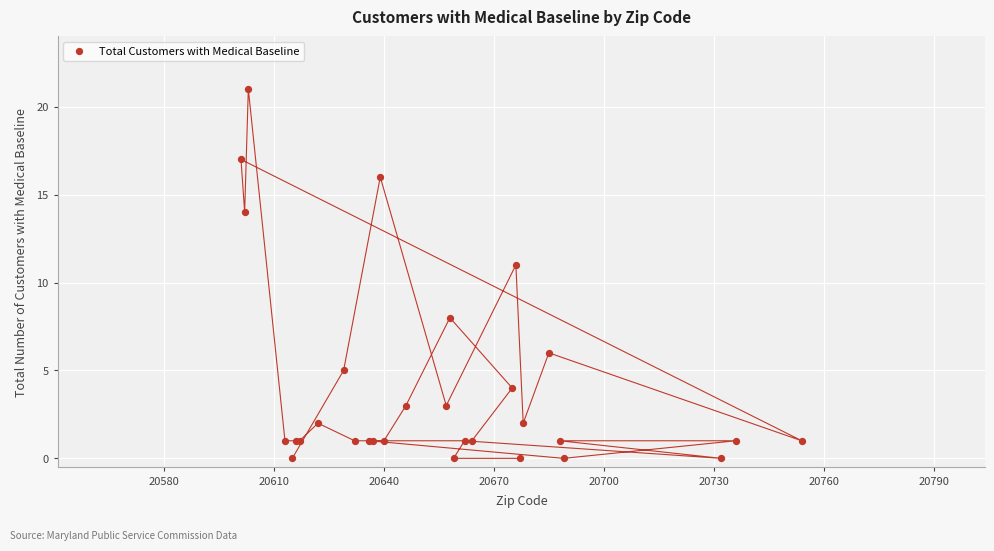

What Y value in the scatter plot is closest to 10?

11